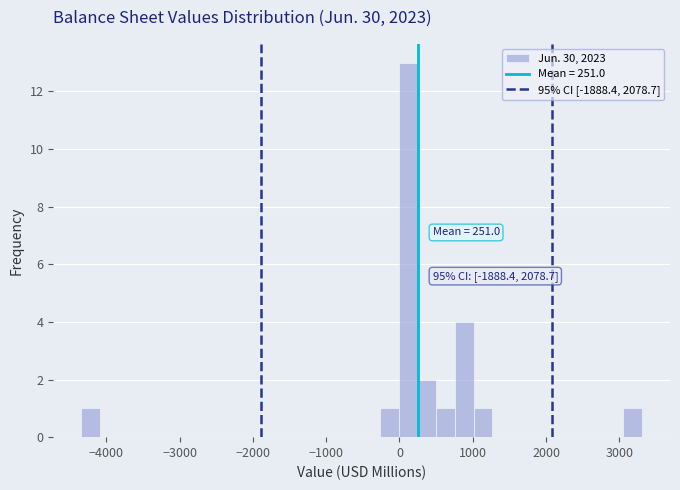

Around what value on the x-axis is the tallest bar? Give the approximate position of its centre, as read against the axis.

100